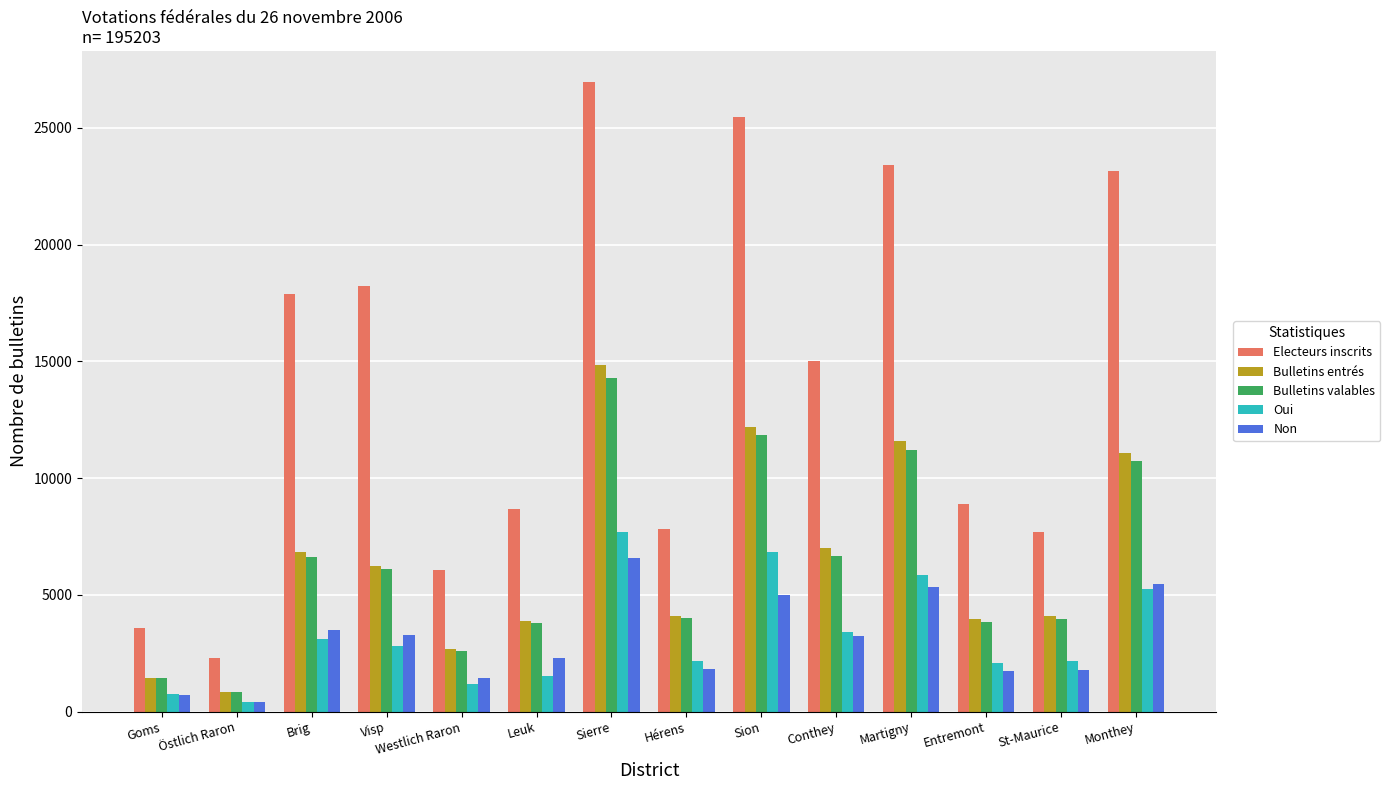

How many data points in Oui are less than 2830?

7